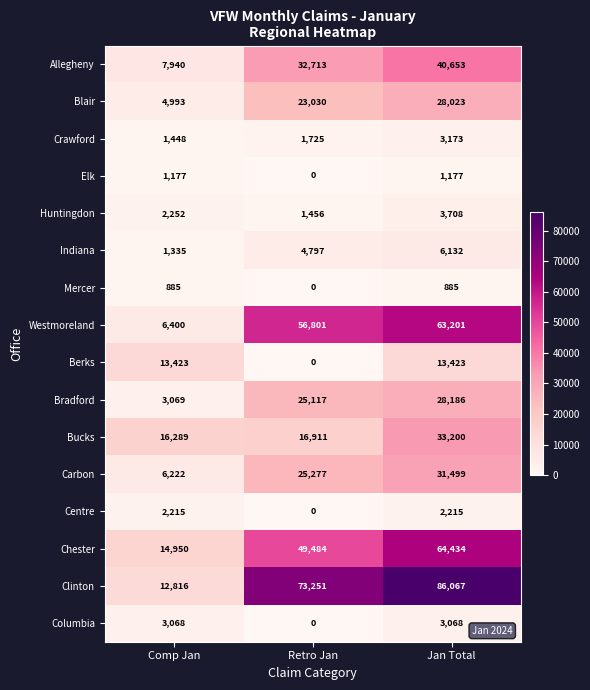

Count the number of categories in the chart.

3